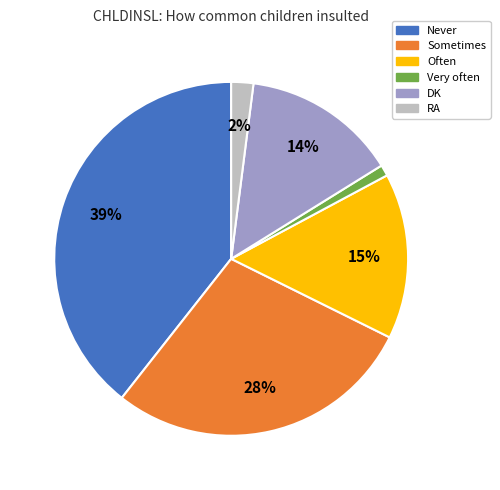

Rank the categories by value from highest to lowest.

Never, Sometimes, Often, DK, RA, Very often